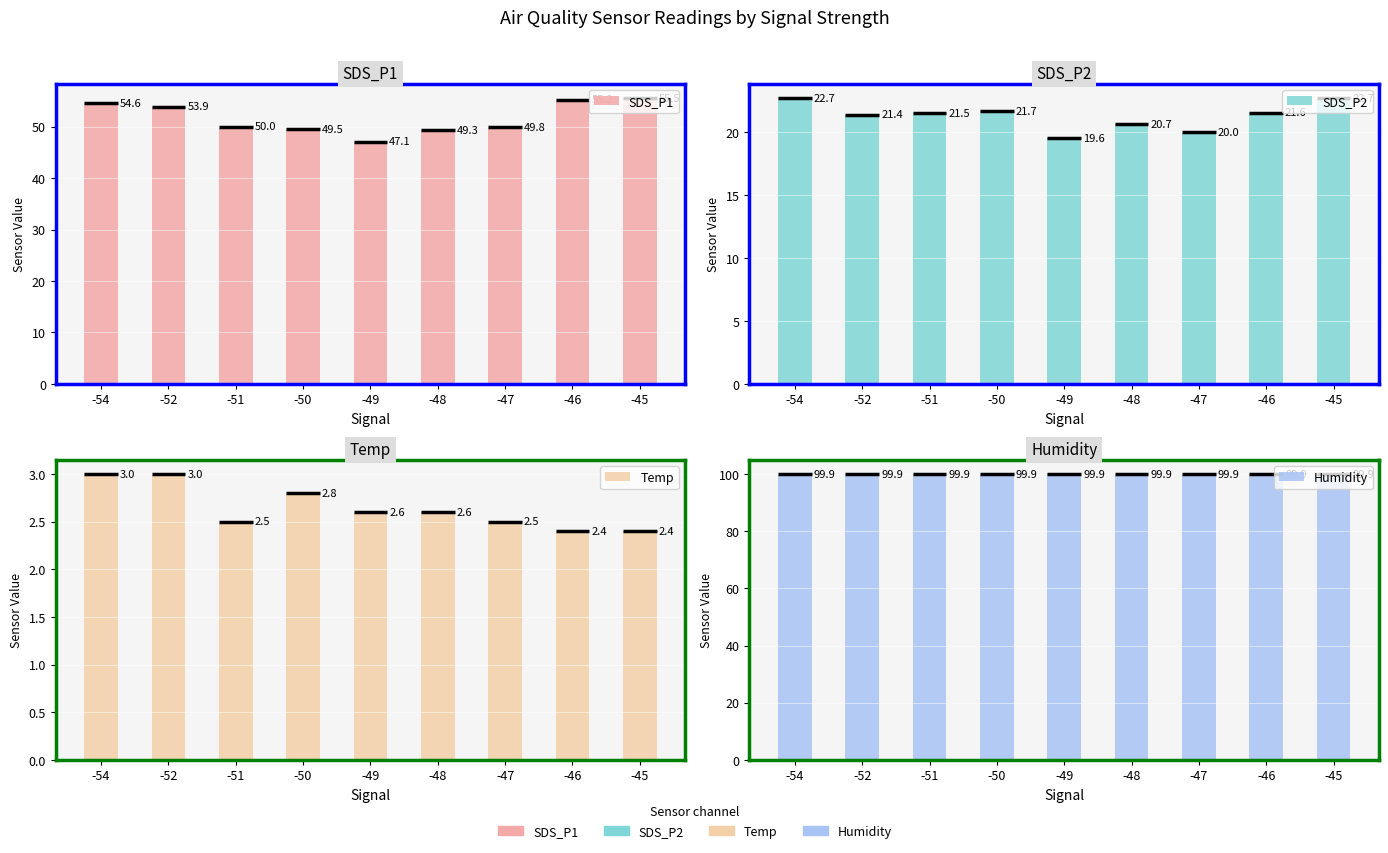

Between -52 and -45, which is larger?

-45